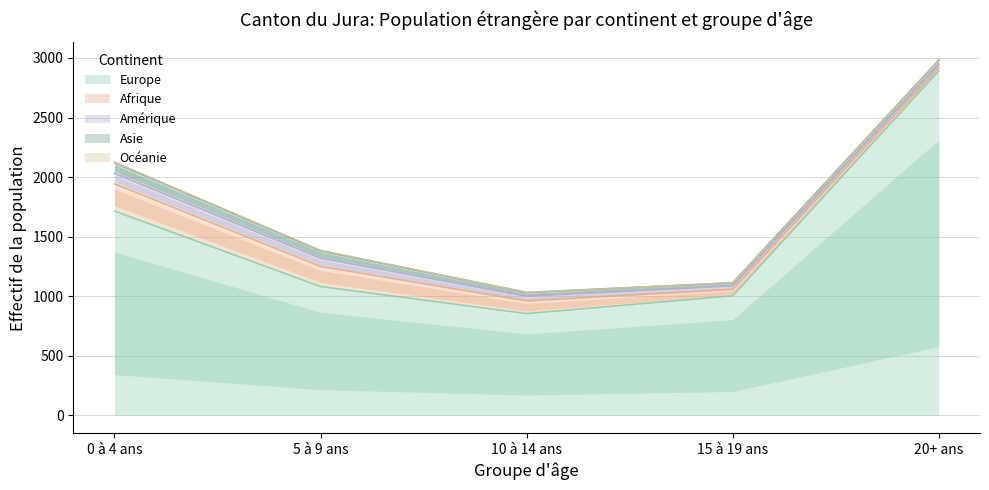

What are all the series names shown in the legend?

Europe, Afrique, Amérique, Asie, Océanie